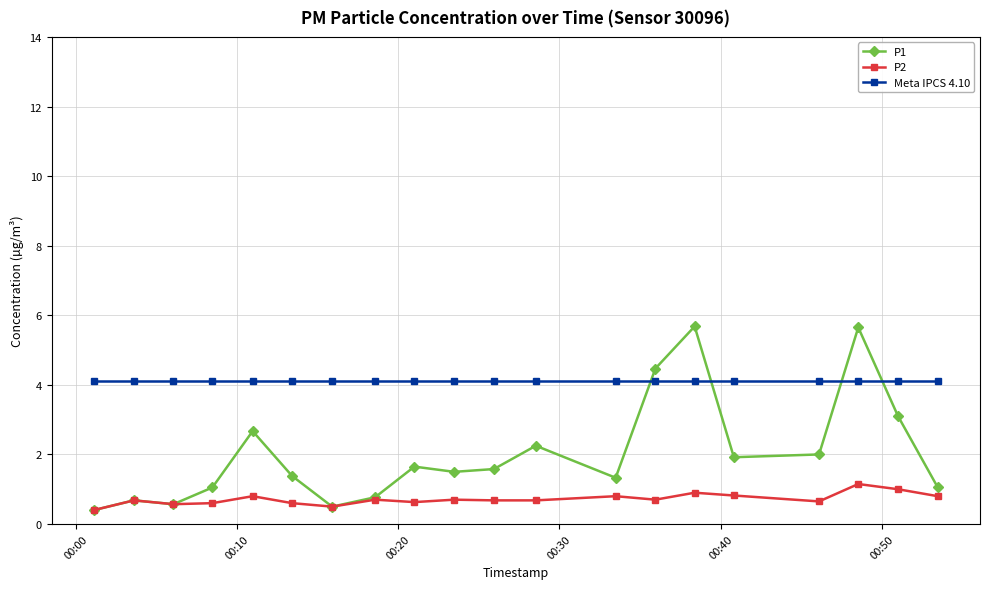

True or false: P2 and Meta IPCS 4.10 intersect in this chart.

False